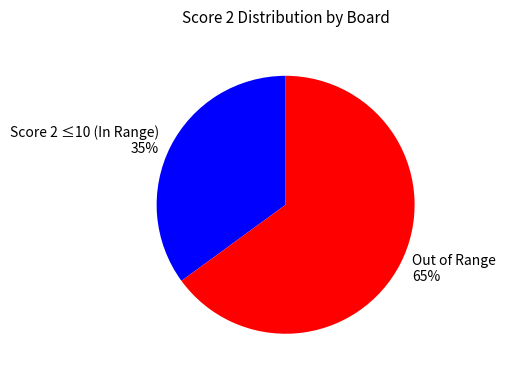

Combined, do Out of Range 65% and Score 2 ≤10 (In Range) 35% account for over 50%?

Yes